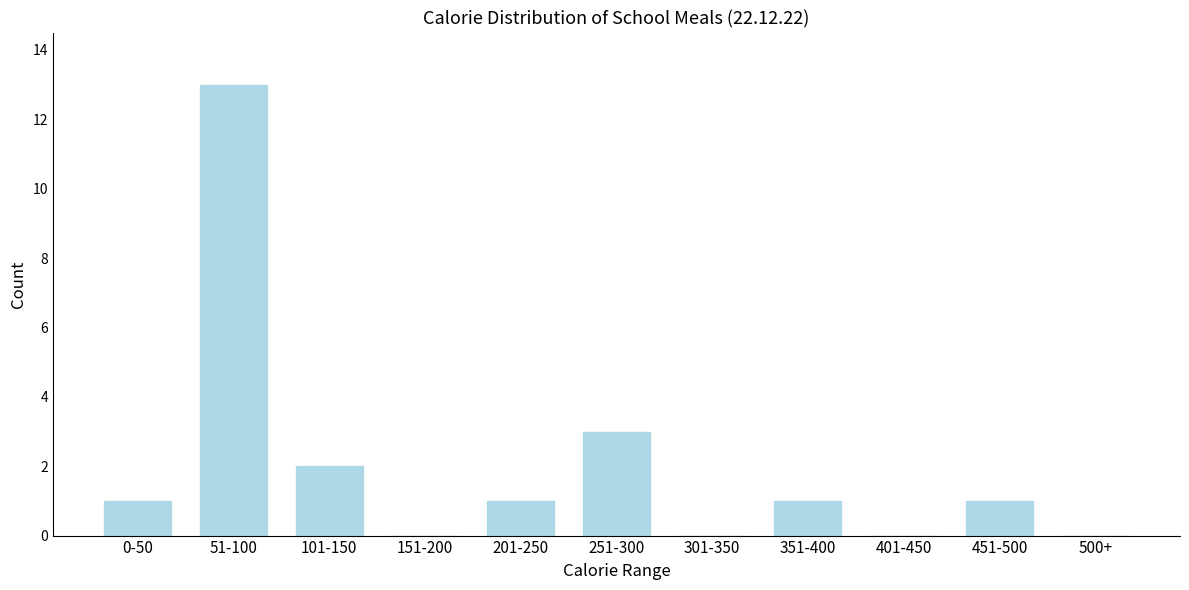

Reading left to right, list all the values displayed in this chart.

0-50=1	51-100=13	101-150=2	151-200=0	201-250=1	251-300=3	301-350=0	351-400=1	401-450=0	451-500=1	500+=0